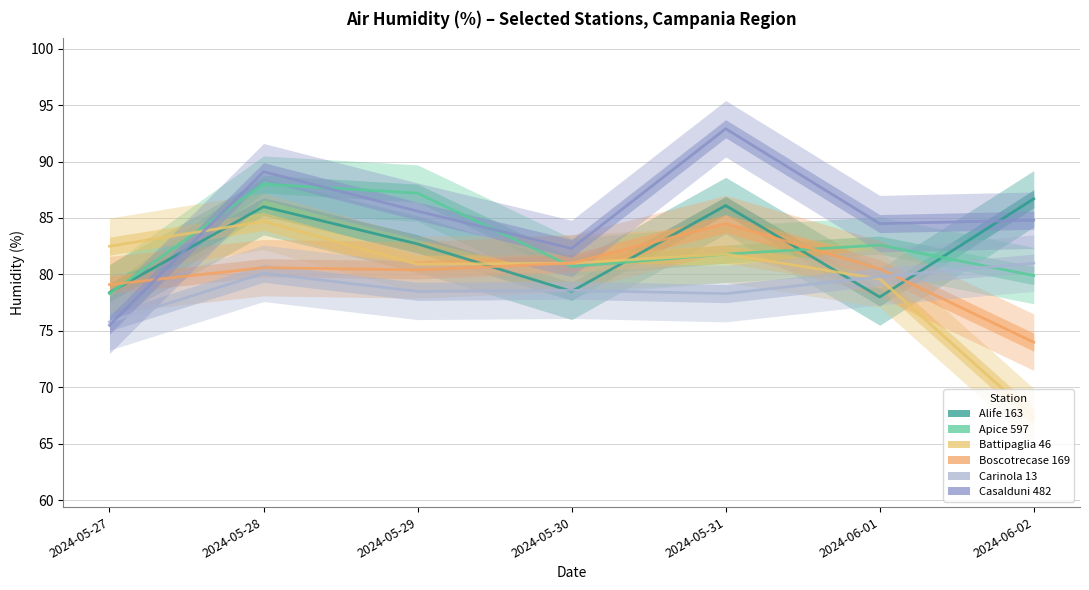

Rank the series at 2024-06-02 from highest to lowest value.

Alife 163, Casalduni 482, Carinola 13, Apice 597, Boscotrecase 169, Battipaglia 46